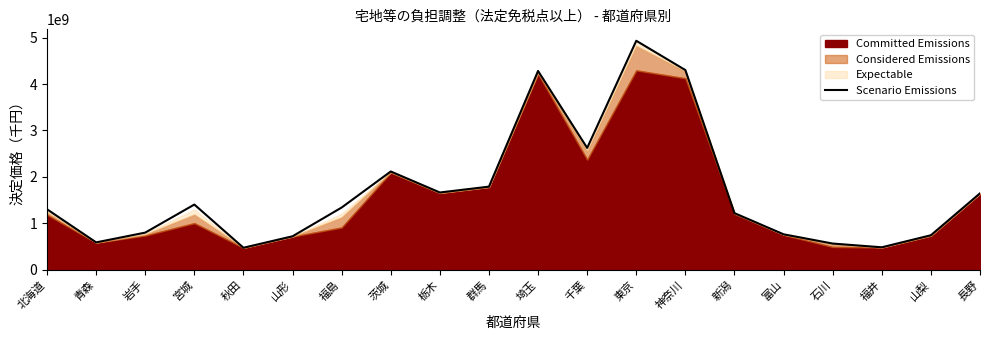

Rank the categories by value from highest to lowest.

東京, 神奈川, 埼玉, 千葉, 茨城, 群馬, 栃木, 長野, 宮城, 福島, 北海道, 新潟, 岩手, 富山, 山梨, 山形, 青森, 石川, 福井, 秋田